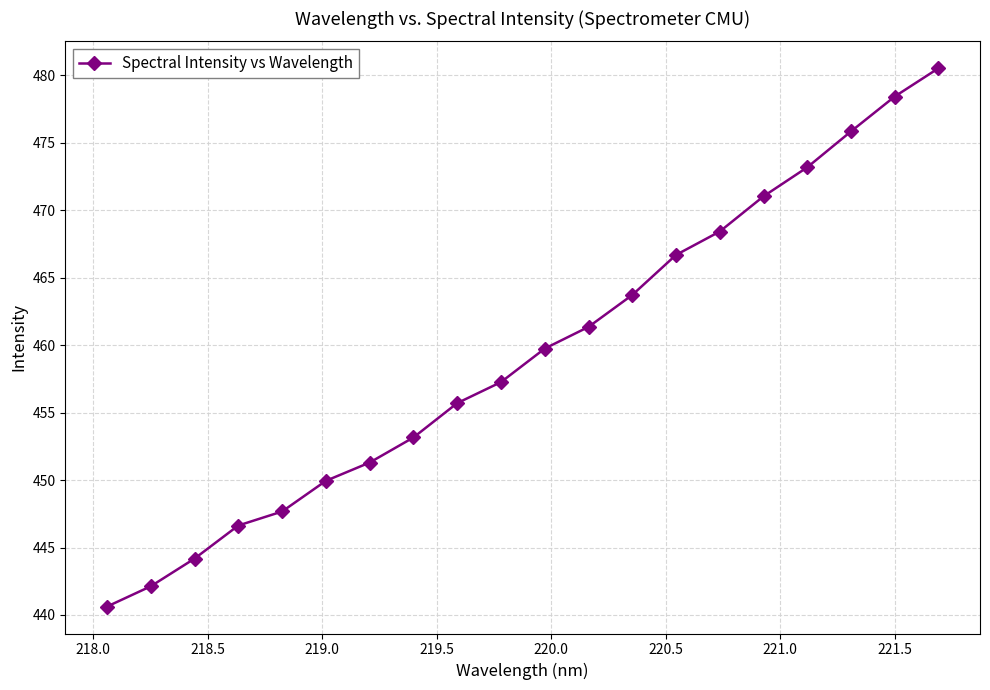

What is the difference between the second highest and second lowest values?

36.3